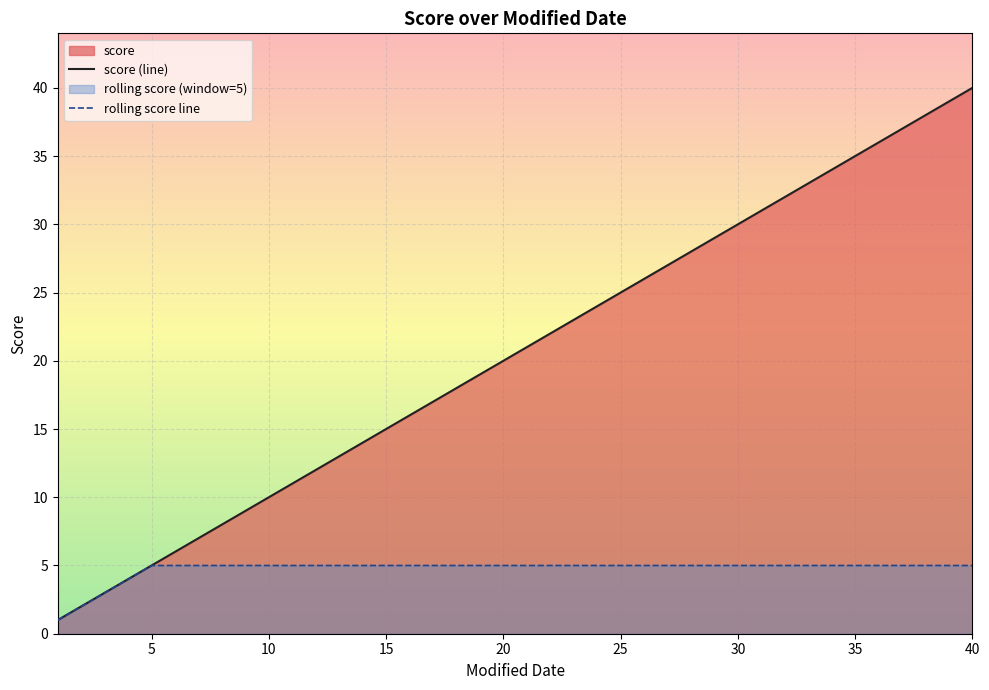

What is the approximate value of rolling score line at 30?

5